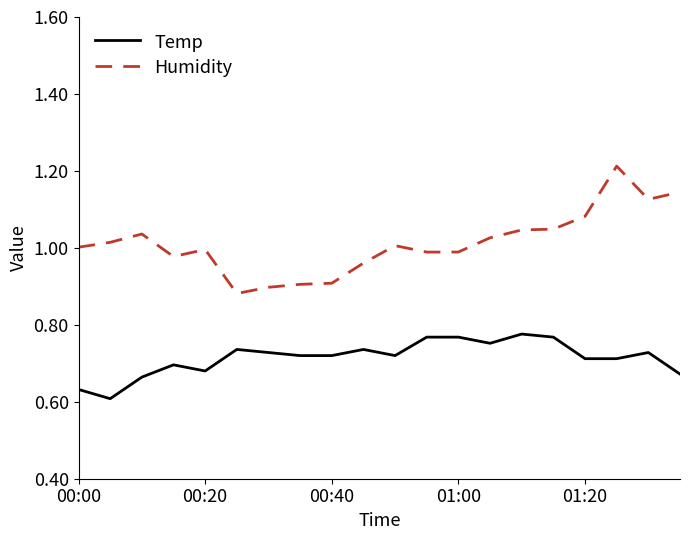

True or false: Humidity and Temp cross at least once.

False